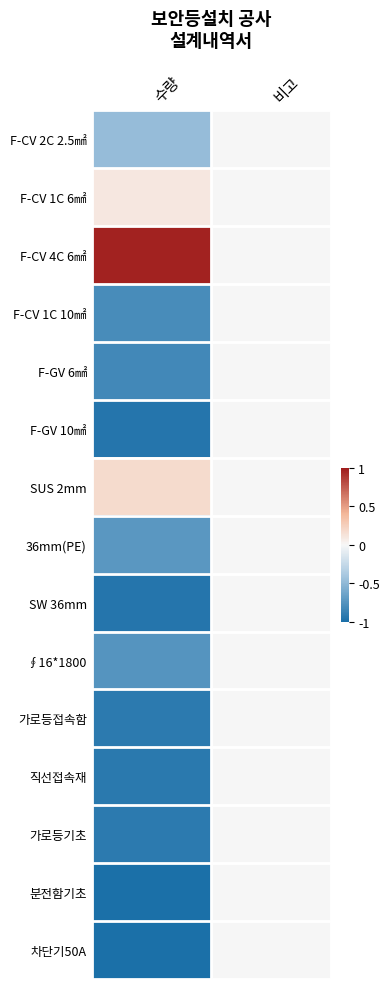

At 비고, list the series in order from largest to smallest.

F-CV 2C 2.5㎟, F-CV 1C 6㎟, F-CV 4C 6㎟, F-CV 1C 10㎟, F-GV 6㎟, F-GV 10㎟, SUS 2mm, 36mm(PE), SW 36mm, ∮16*1800, 가로등접속함, 직선접속재, 가로등기초, 분전함기초, 차단기50A